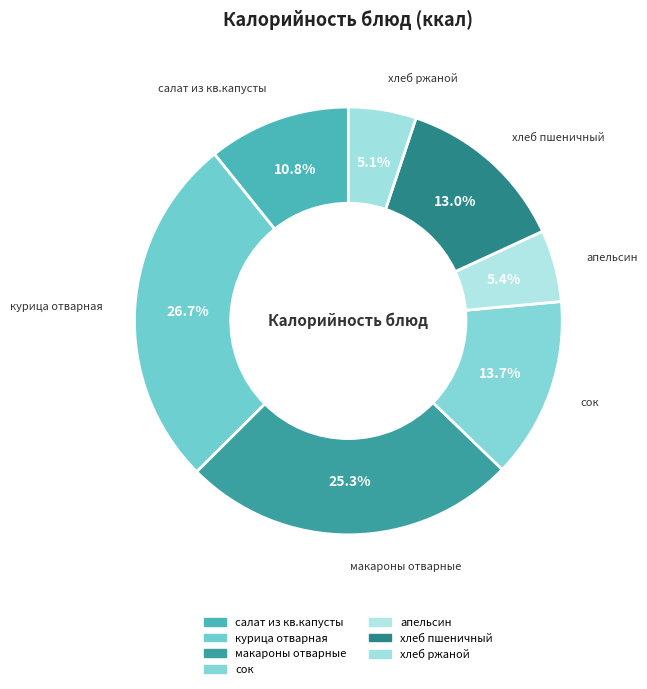

To the nearest percent, what percentage of the pie is хлеб пшеничный?

13%